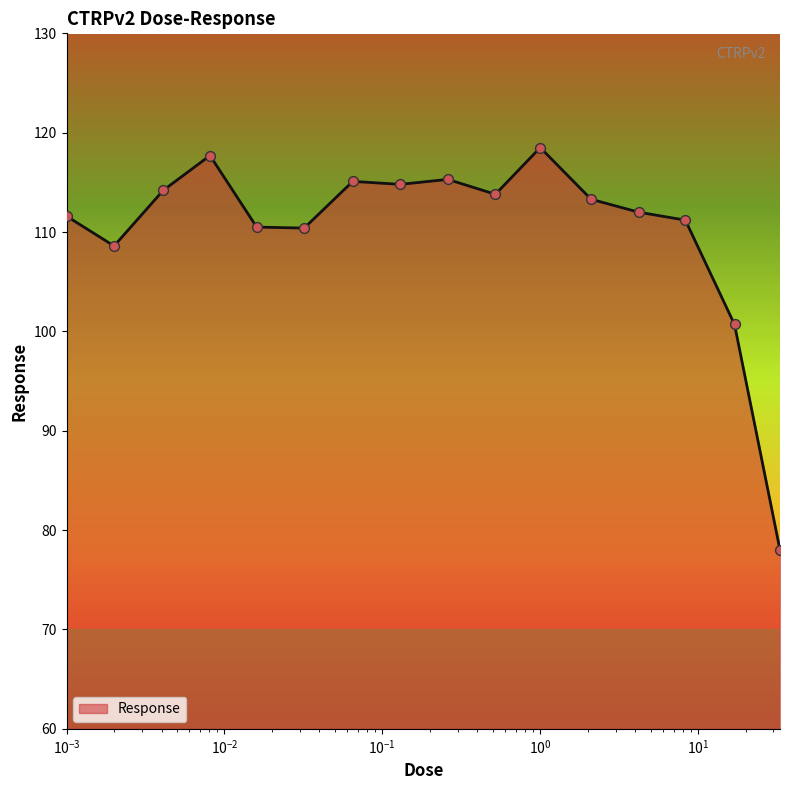

What is the difference between the maximum and minimum values?

40.5